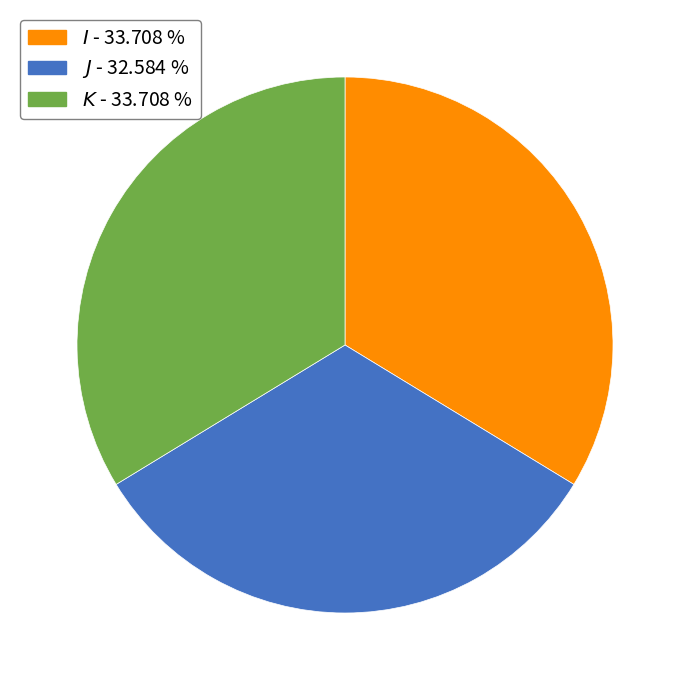

Is there any slice that represents more than half of the pie?

No